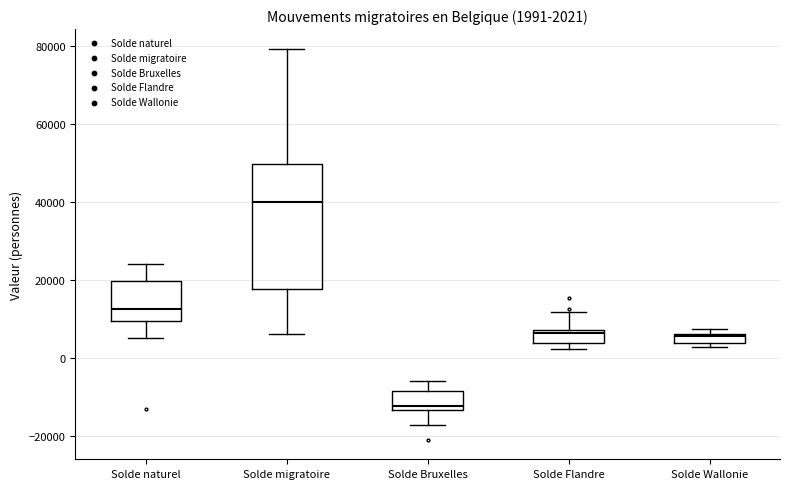

Which box is the tallest, from its lower edge to its upper edge?

Solde migratoire